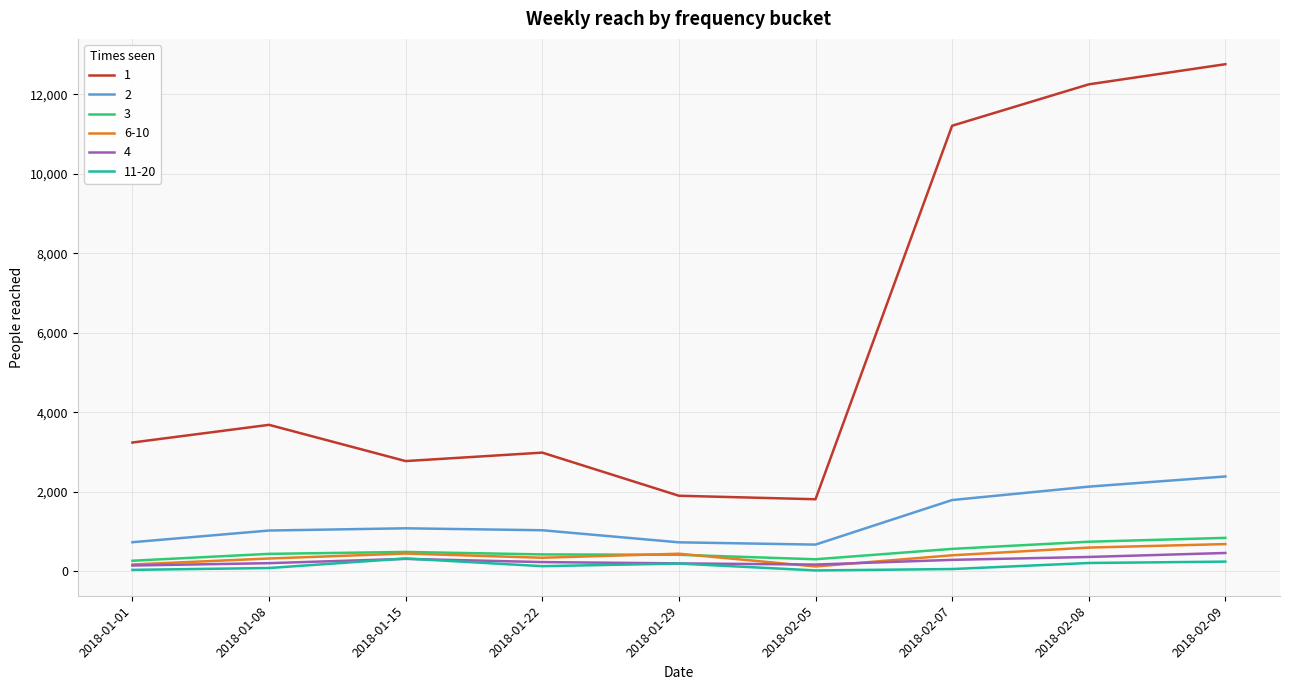

True or false: 1 and 3 intersect in this chart.

False